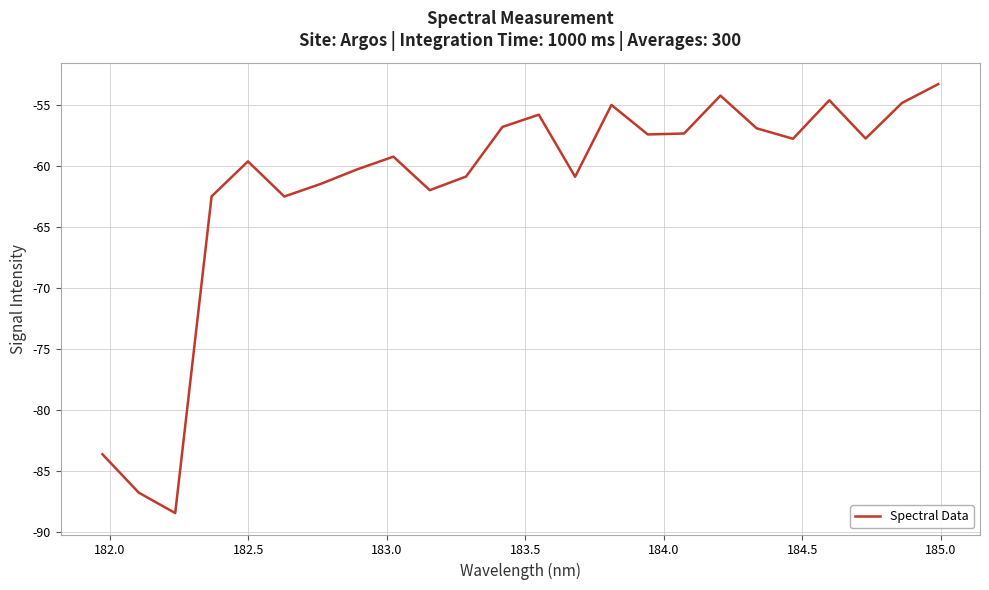

What is the minimum value shown in the chart?

-88.5